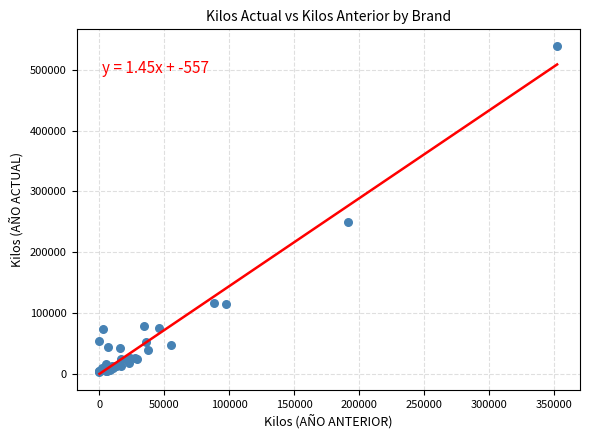

What Y value in the scatter plot is closest to 271673?

249940.0